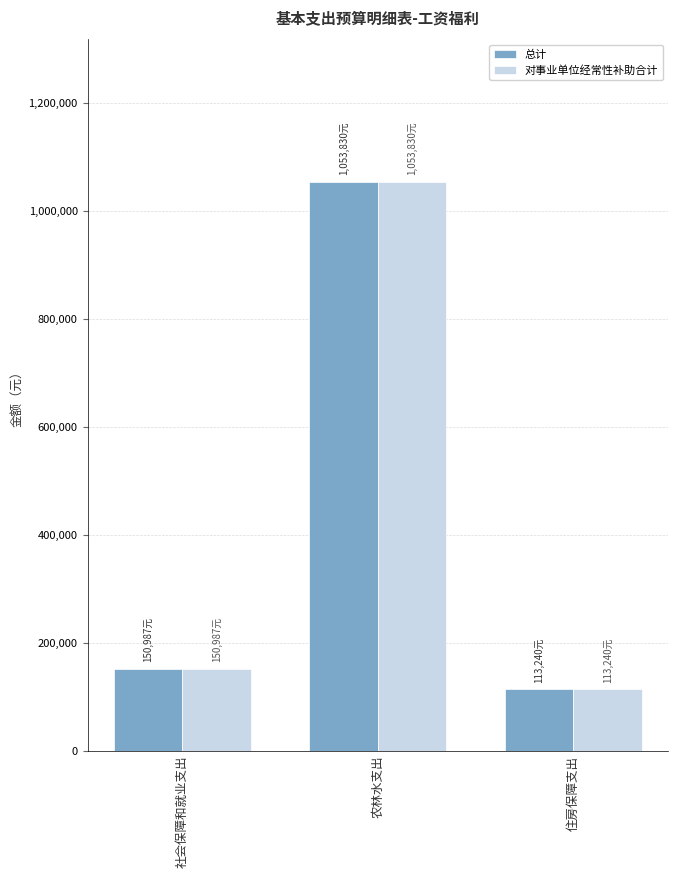

What is the smallest value displayed?

113240.2